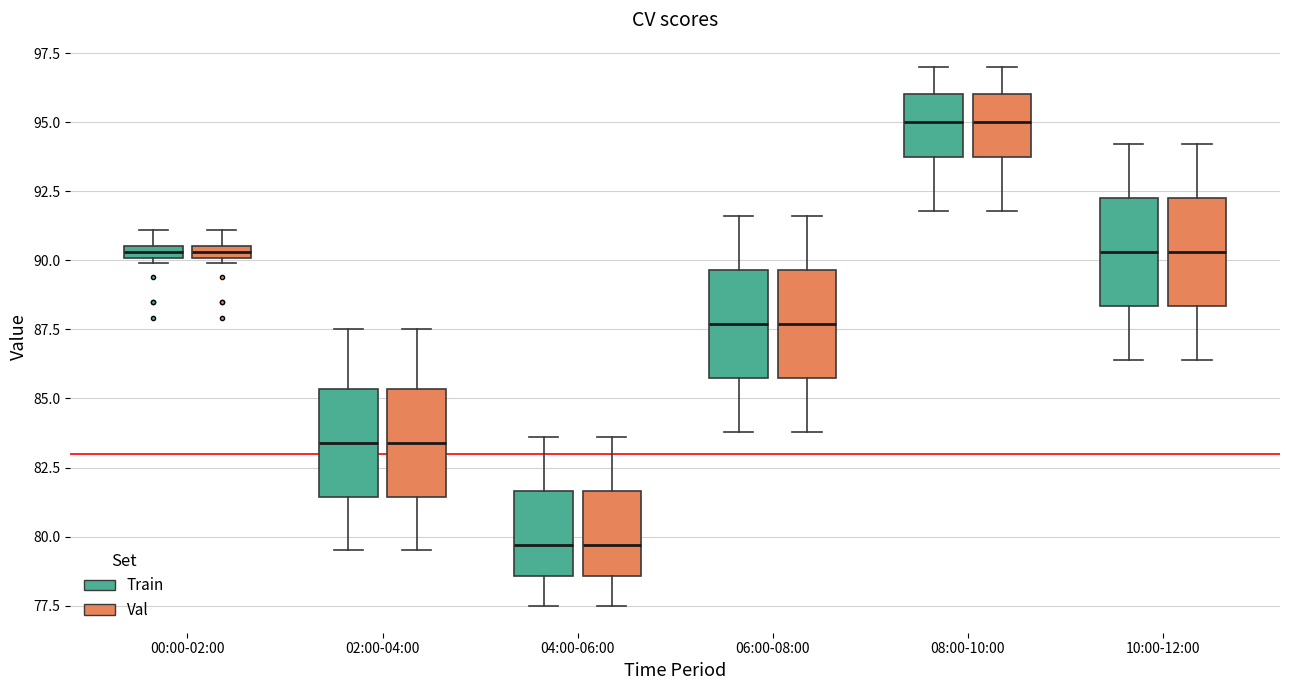

Where is the upper edge of the box for 00:00-02:00 (Train) on the y-axis? The values are not printed on the chart, so give them approximately, as read against the axis.

90.5